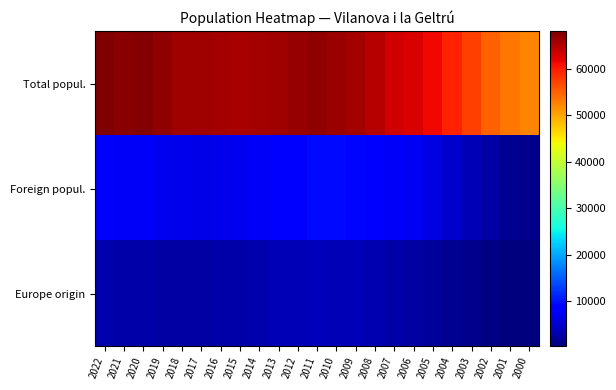

At 2010, list the series in order from largest to smallest.

Total popul., Foreign popul., Europe origin